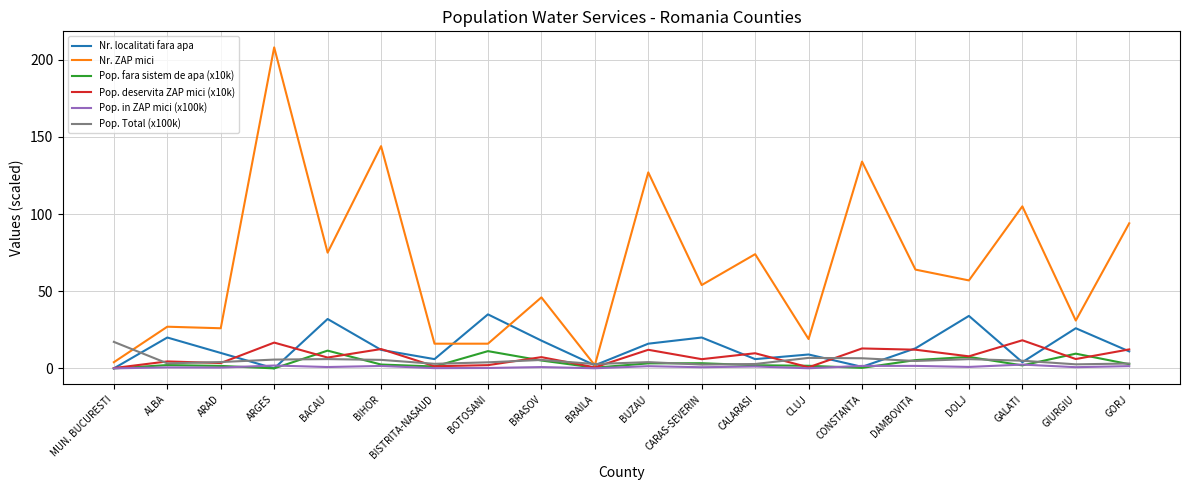

Between ARGES and BIHOR, which series saw the biggest shift?

Nr. ZAP mici